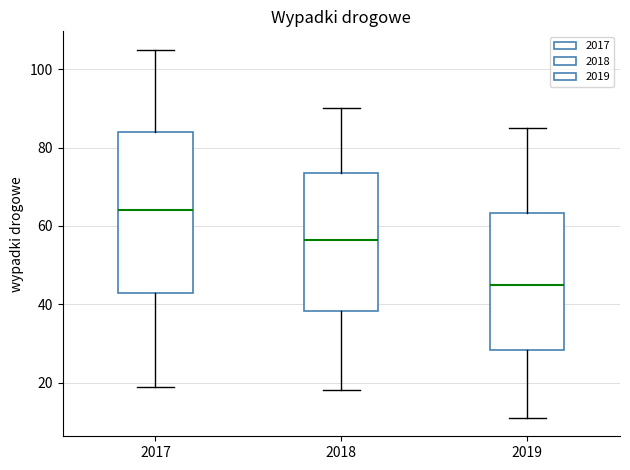

Reading left to right, read every box against the y-axis: the position of its median line, the range the box covers, and the ends of its whiskers. The values are not printed on the chart, so give them approximately, as read against the axis.

2017: median 64, box 44 to 84, whiskers 20 to 106
2018: median 56, box 38 to 74, whiskers 18 to 90
2019: median 46, box 28 to 64, whiskers 12 to 86